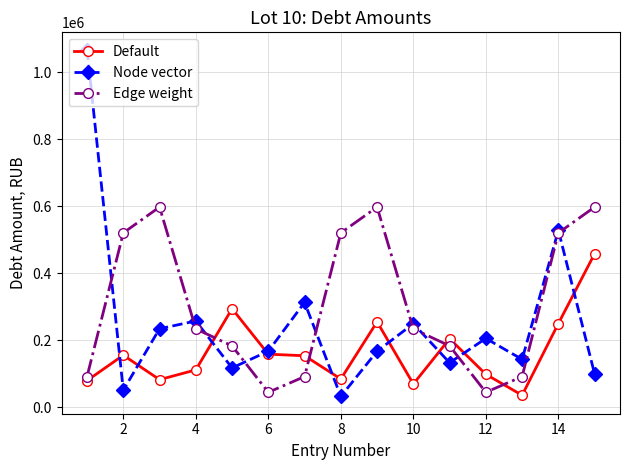

List the series in order of their peak value, highest first.

Node vector, Edge weight, Default